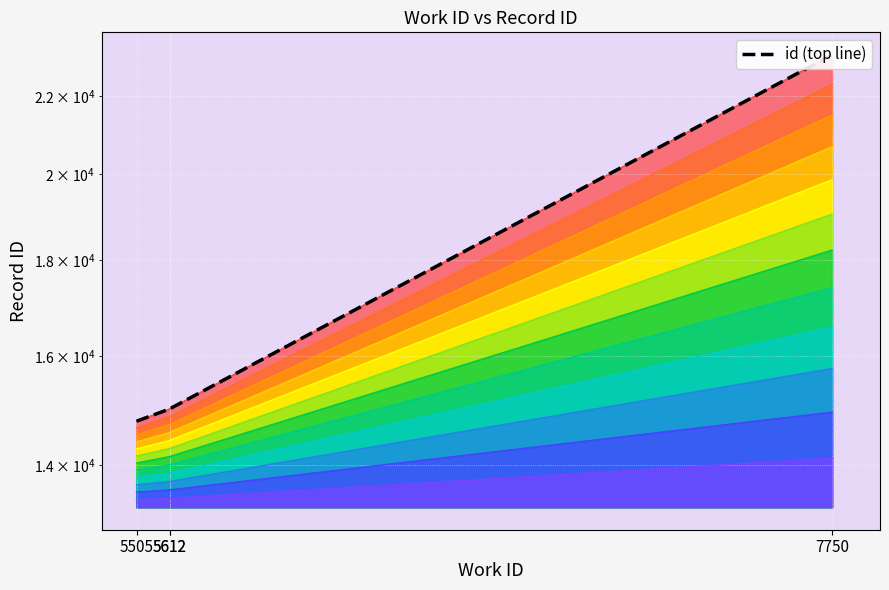

The value at 7750 is 23145. True or false?

True